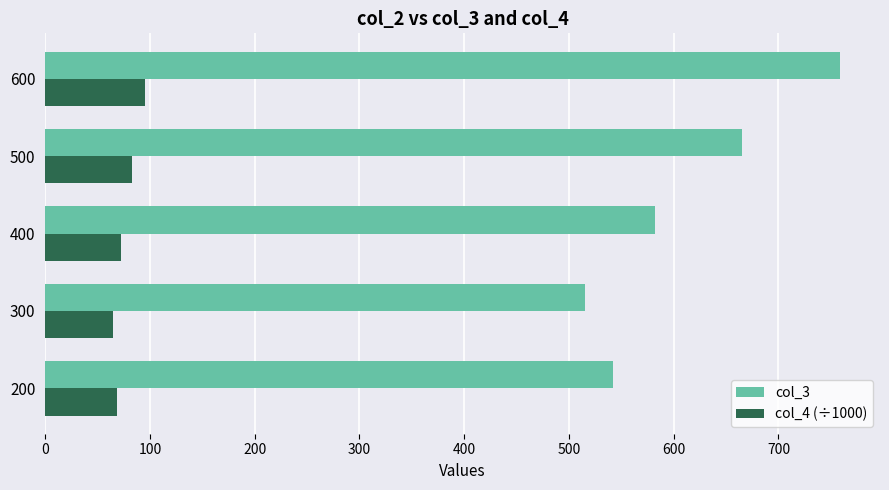

How many series are shown in this chart?

2